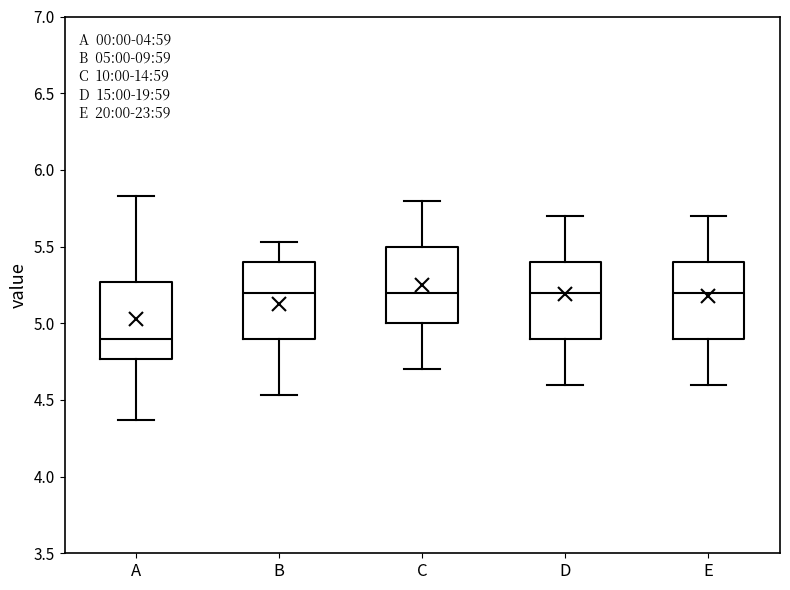

Which box's median line is the lowest?

A